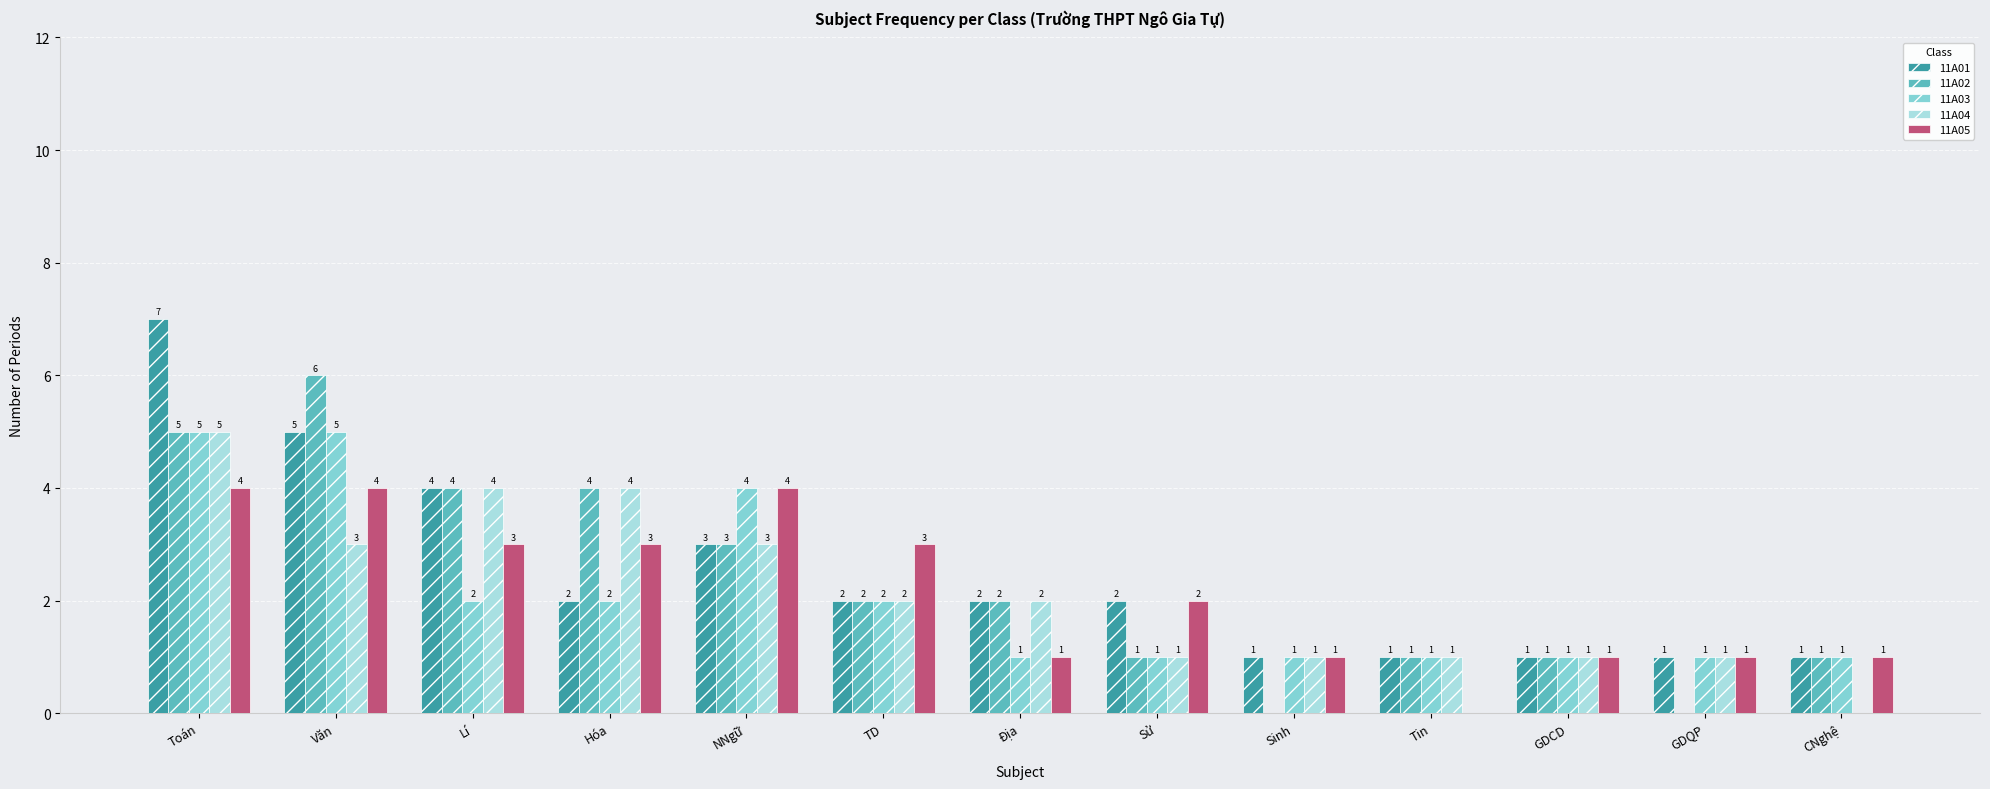

Reading right to left, transcribe all the data shown in this chart.

11A01: 1	1	1	1	1	2	2	2	3	2	4	5	7
11A02: 1	0	1	1	0	1	2	2	3	4	4	6	5
11A03: 1	1	1	1	1	1	1	2	4	2	2	5	5
11A04: 0	1	1	1	1	1	2	2	3	4	4	3	5
11A05: 1	1	1	0	1	2	1	3	4	3	3	4	4